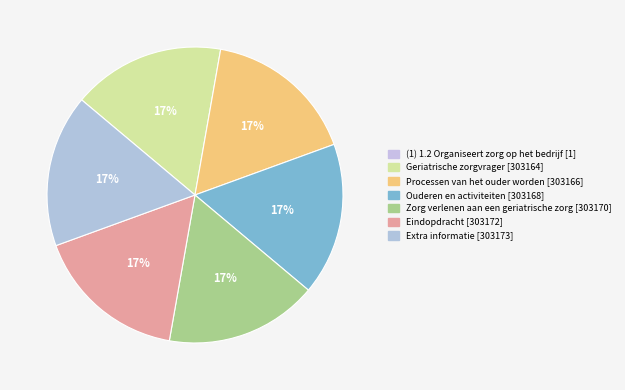

Count the number of slices in the pie.

7